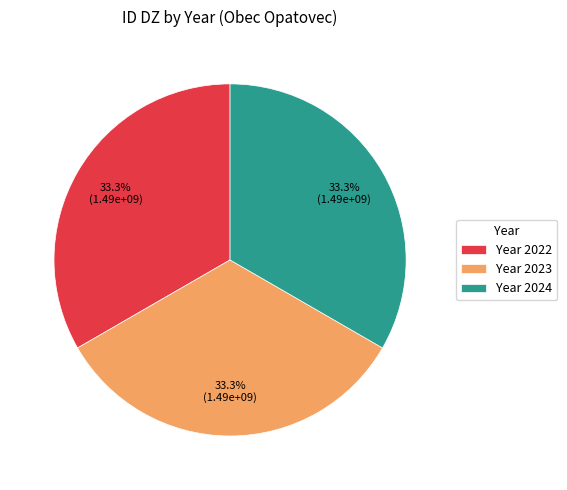

Is there any slice that represents more than half of the pie?

No